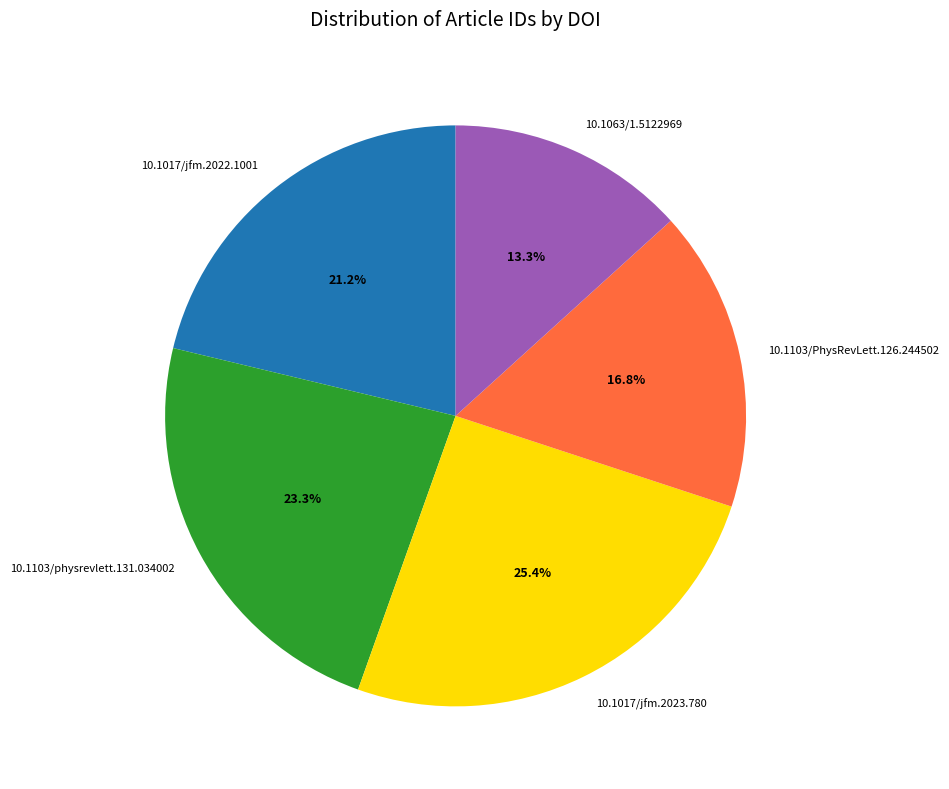

Combined, what portion of the pie is 10.1103/physrevlett.131.034002 and 10.1017/jfm.2023.780?

48.7%